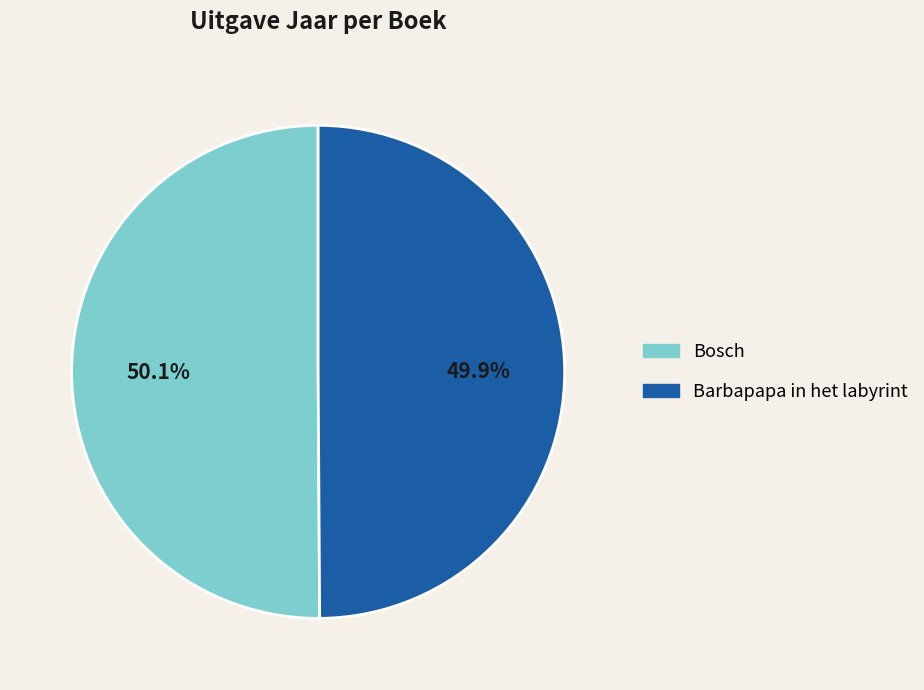

To the nearest percent, what is the average slice percentage?

50%